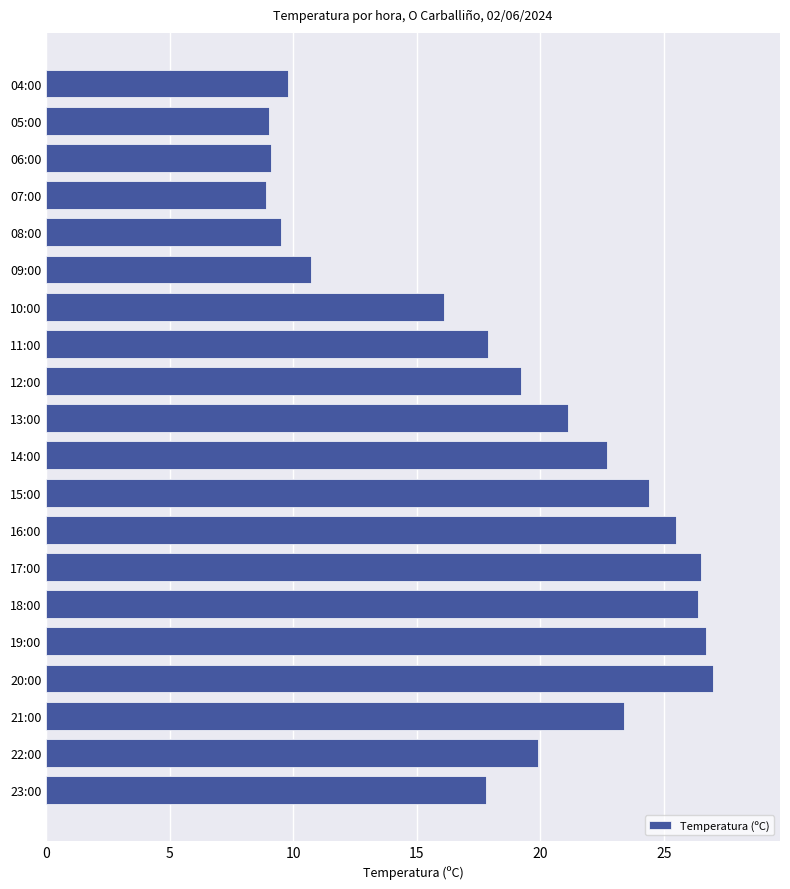

What is the maximum value shown in the chart?

27.0